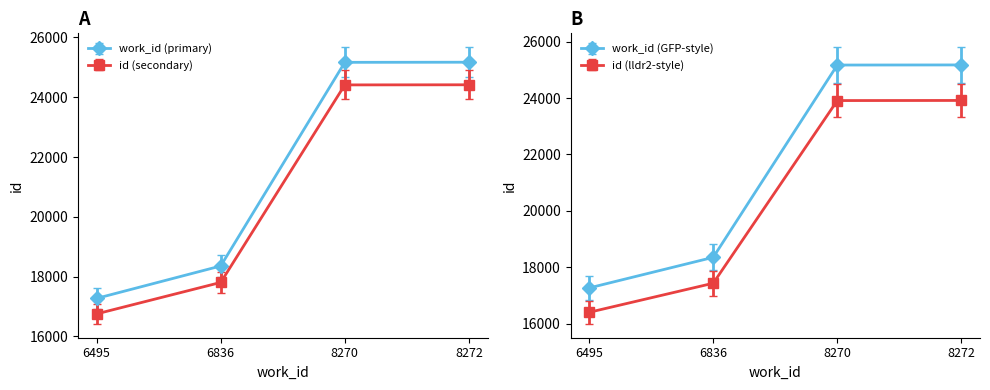

How many data points in id are above 18358?

2